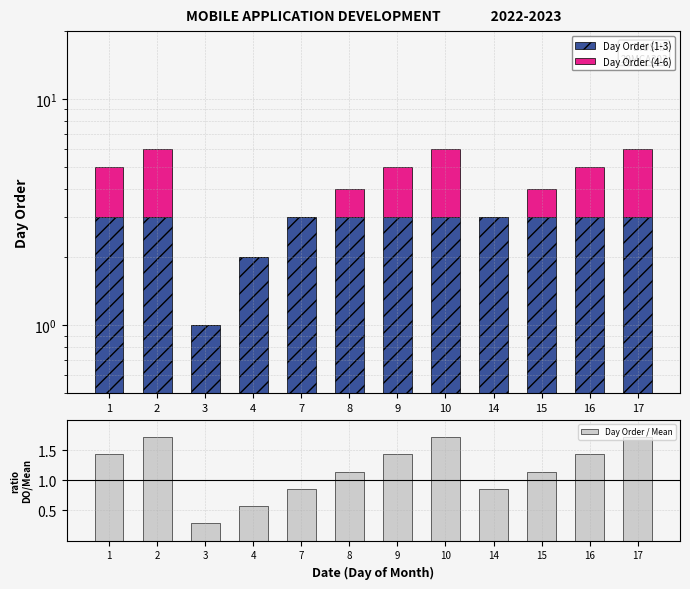

The Day Order (4-6) series shows 2.0 at 9. True or false?

True